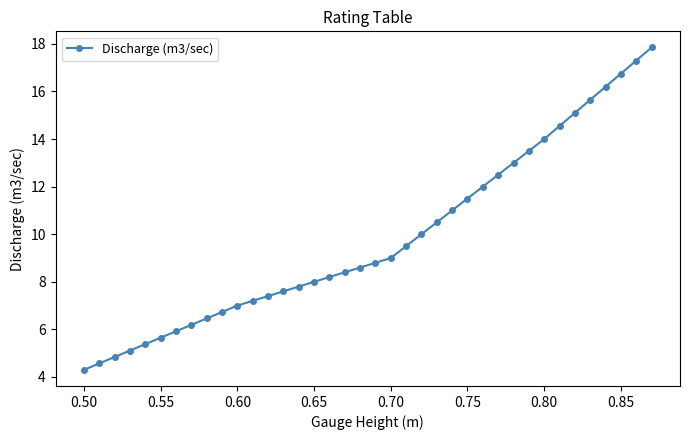

What is the difference between the maximum and second lowest values?

13.3